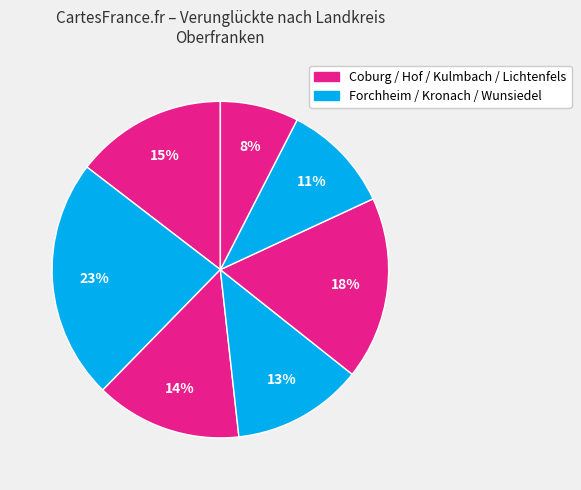

How many slices are in this pie chart?

7